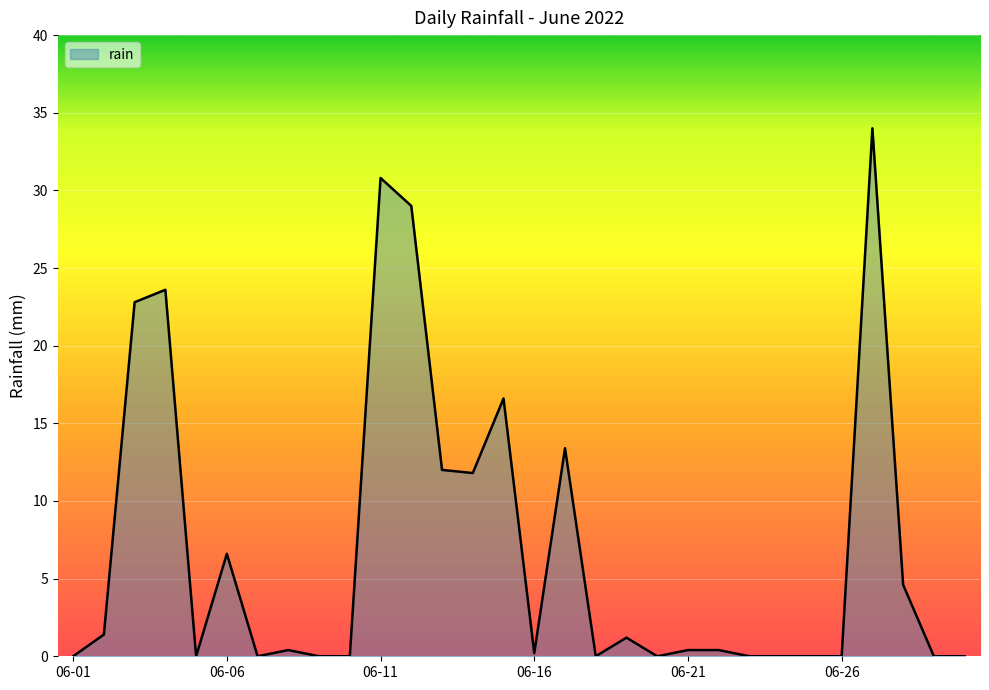

What is the greatest value displayed?

34.0